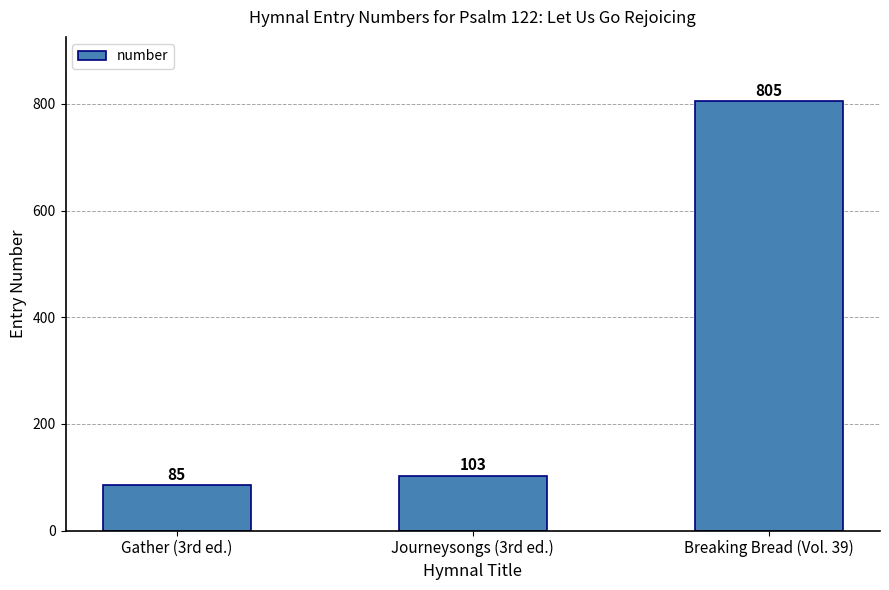

What is the sum of all values?

993